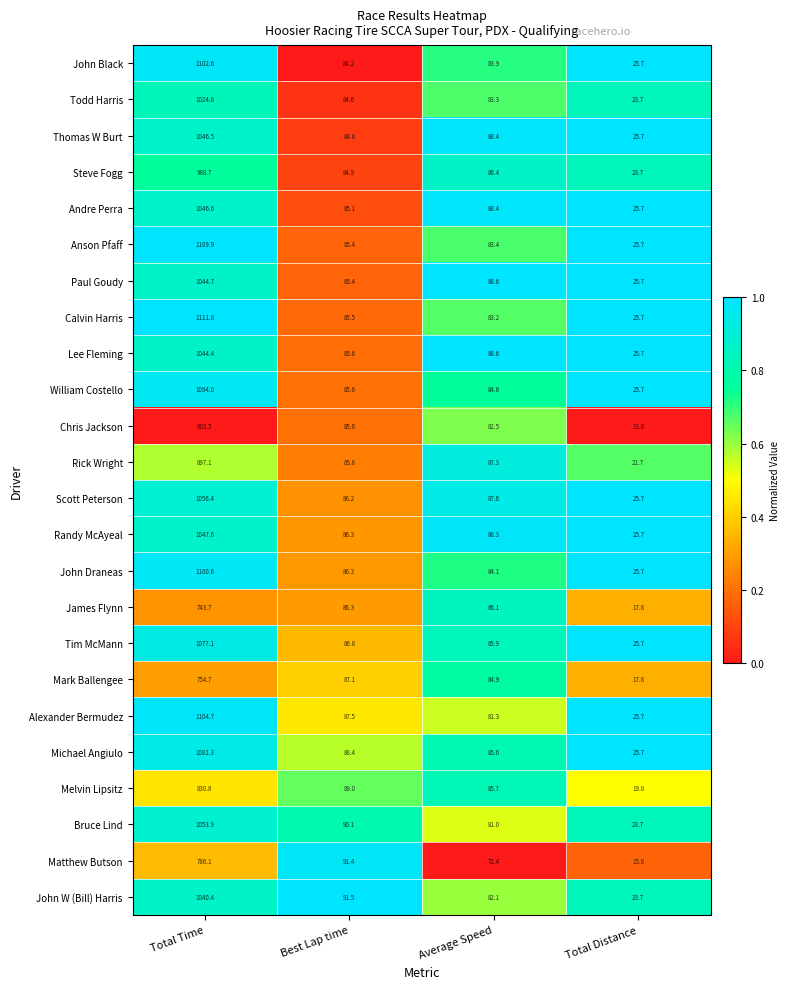

Which category has the lowest value in the Steve Fogg series?

Total Distance